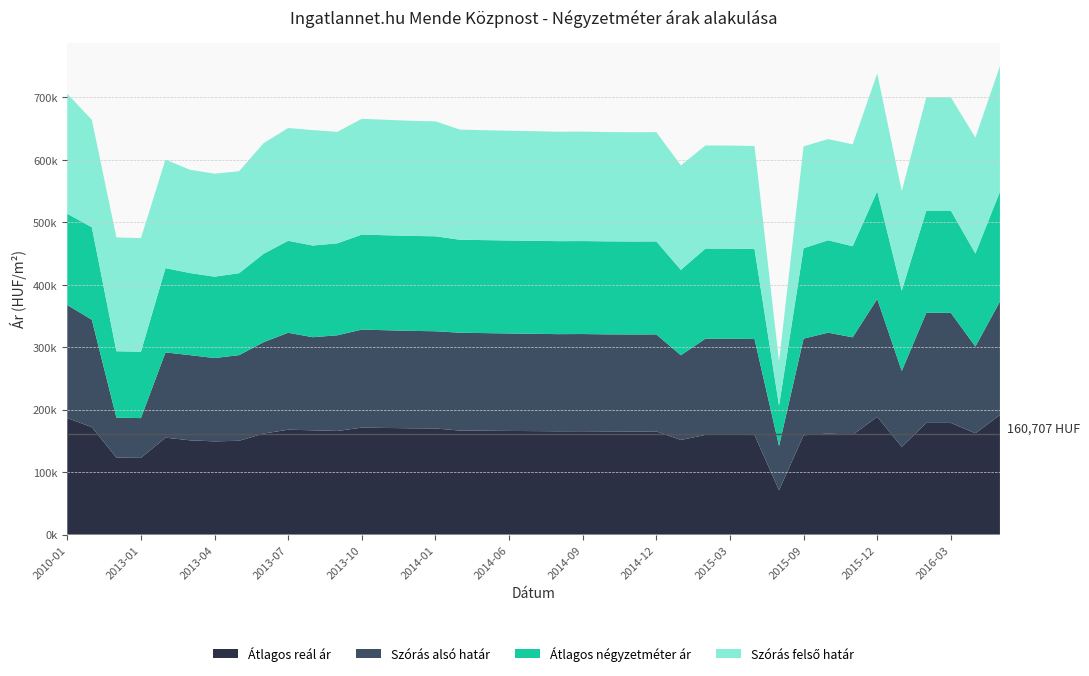

Reading left to right, list all the values displayed in this chart.

Átlagos négyzetméter ár: 2010-01=146205	2012-11=148148	2012-12=106332	2013-01=106332	2013-02=134983	2013-03=131503	2013-04=130291	2013-05=131262	2013-06=141590	2013-07=147272	2013-08=146835	2013-09=147272	2013-10=152121	2013-11=152121	2013-12=152121	2014-01=152121	2014-04=148924	2014-05=148924	2014-06=148924	2014-07=148924	2014-08=148924	2014-09=148924	2014-10=148924	2014-11=148924	2014-12=148924	2015-01=136678	2015-02=144262	2015-03=144262	2015-04=144262	2015-07=64516	2015-09=144862	2015-10=147954	2015-11=145957	2015-12=172549	2016-01=128578	2016-02=163763	2016-03=163763	2016-04=149042	2016-05=175927
Szórás alsó határ: 2010-01=181054	2012-11=172017	2012-12=64069	2013-01=63683	2013-02=136565	2013-03=136430	2013-04=133458	2013-05=137167	2013-06=146397	2013-07=155278	2013-08=149086	2013-09=153226	2013-10=157053	2013-11=156532	2013-12=156014	2014-01=155713	2014-04=156702	2014-05=156408	2014-06=156115	2014-07=155865	2014-08=155574	2014-09=155657	2014-10=155408	2014-11=155325	2014-12=155366	2015-01=135684	2015-02=154134	2015-03=154094	2015-04=153855	2015-07=70892	2015-09=154843	2015-10=161540	2015-11=156205	2015-12=188666	2016-01=121553	2016-02=176304	2016-03=176304	2016-04=138889	2016-05=181773
Szórás felső határ: 2010-01=192046	2012-11=172017	2012-12=182341	2013-01=181955	2013-02=173801	2013-03=165386	2013-04=165034	2013-05=163239	2013-06=177143	2013-07=180638	2013-08=184888	2013-09=178586	2013-10=185423	2013-11=184902	2013-12=184384	2014-01=184083	2014-04=176372	2014-05=176078	2014-06=175785	2014-07=175535	2014-08=175244	2014-09=175327	2014-10=175078	2014-11=174995	2014-12=175036	2015-01=167322	2015-02=165126	2015-03=165086	2015-04=164847	2015-07=70892	2015-09=163041	2015-10=162086	2015-11=163133	2015-12=188666	2016-01=159413	2016-02=181372	2016-03=181372	2016-04=185593	2016-05=201053
Átlagos reál ár: 2010-01=186550	2012-11=172017	2012-12=123205	2013-01=122819	2013-02=155183	2013-03=150908	2013-04=149246	2013-05=150203	2013-06=161770	2013-07=167958	2013-08=166987	2013-09=165906	2013-10=171238	2013-11=170717	2013-12=170199	2014-01=169898	2014-04=166537	2014-05=166243	2014-06=165950	2014-07=165700	2014-08=165409	2014-09=165492	2014-10=165243	2014-11=165160	2014-12=165201	2015-01=151503	2015-02=159630	2015-03=159590	2015-04=159351	2015-07=70892	2015-09=158942	2015-10=161813	2015-11=159669	2015-12=188666	2016-01=140483	2016-02=178838	2016-03=178838	2016-04=162241	2016-05=191413